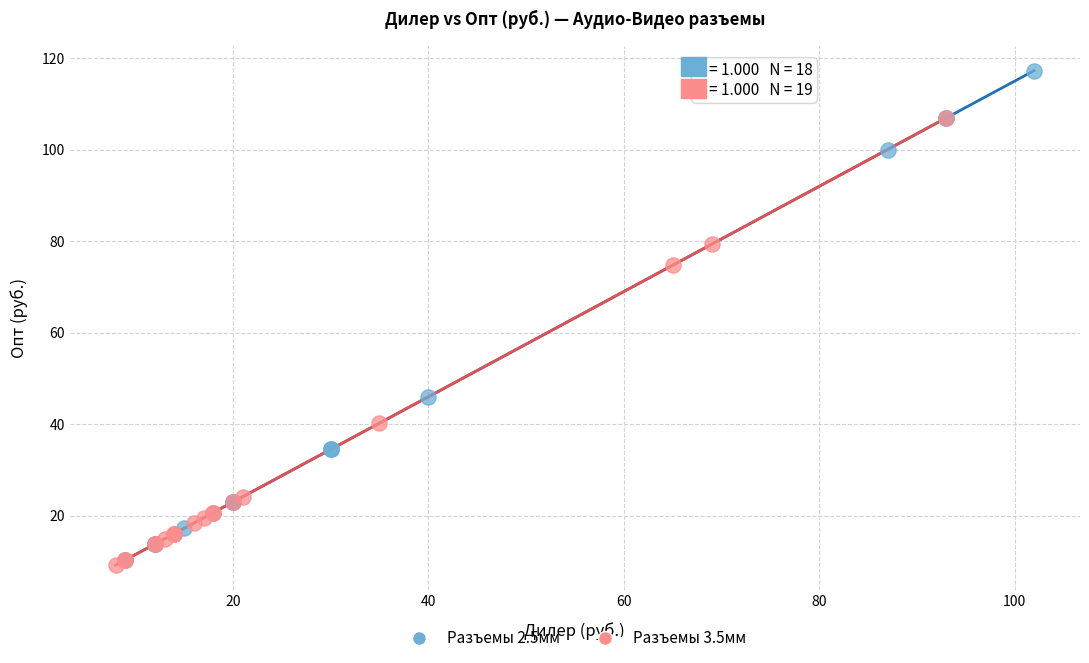

Which series has the largest Y range (max minus min)?

Разъемы 2.5мм